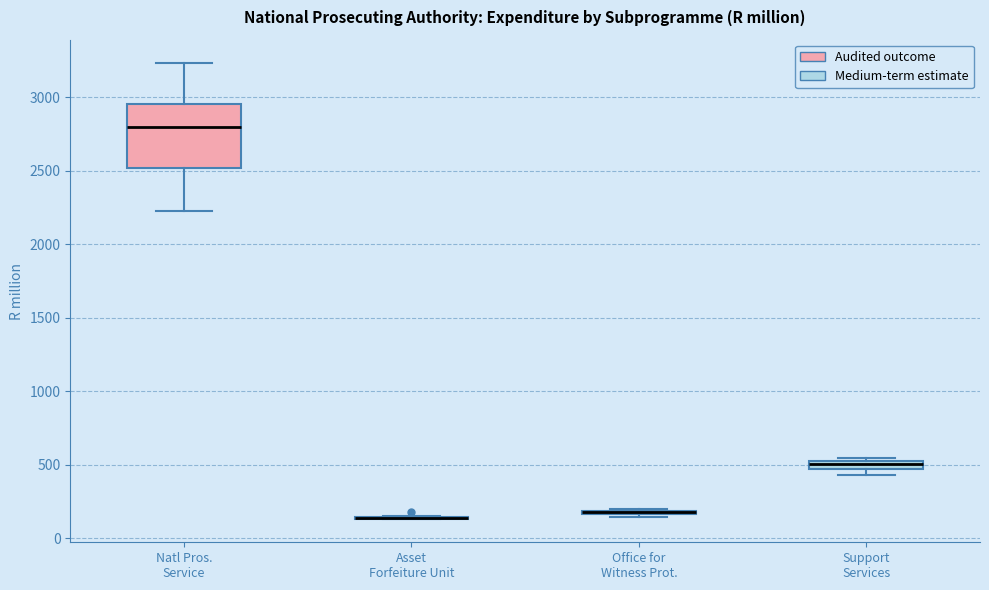

Comparing the boxes themselves (not the whiskers), which one is the tallest?

Natl Pros. Service